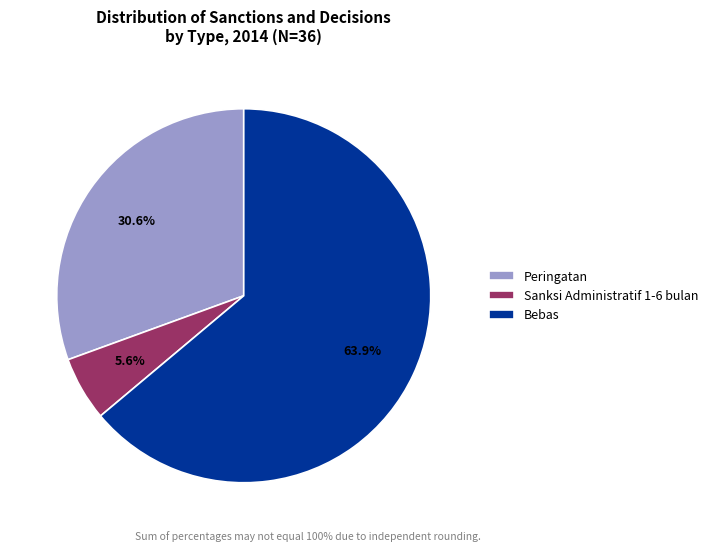

How much of the chart is everything except Peringatan?

69.4%